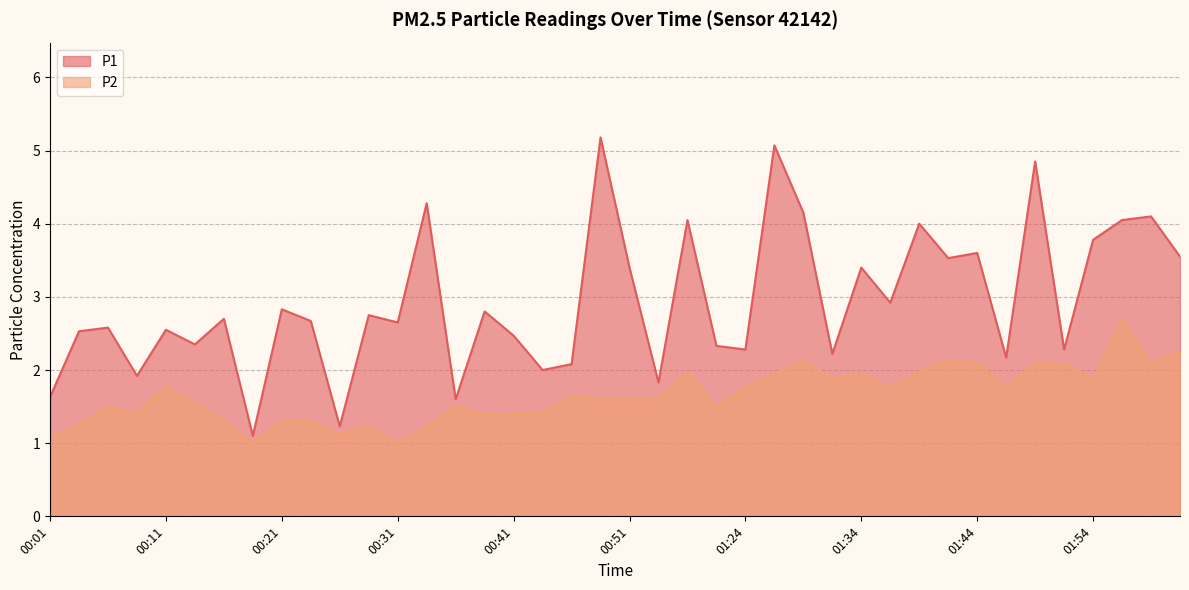

Which category has the lowest value across all series?

00:18